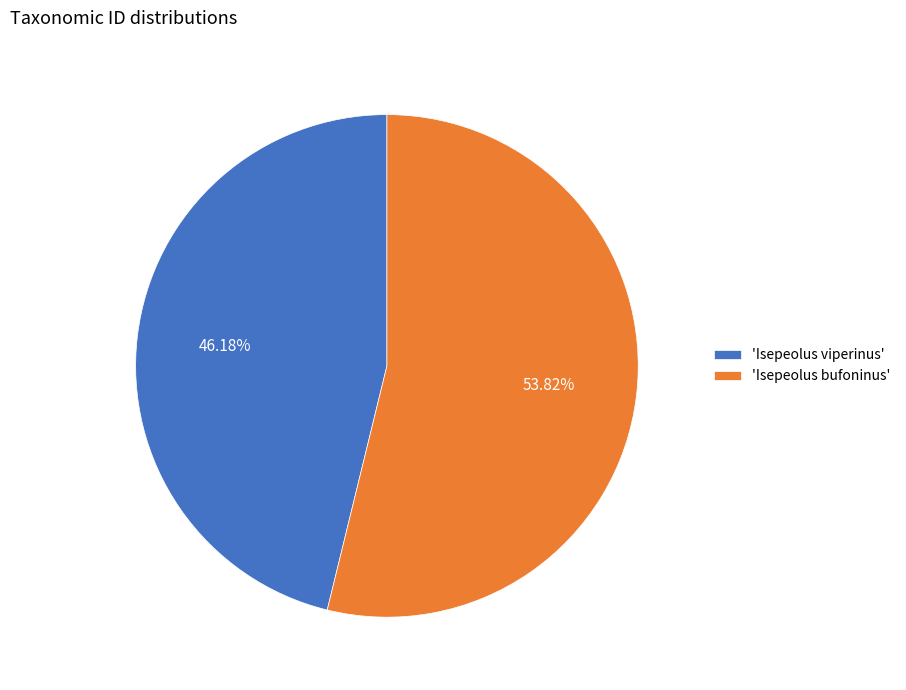

Combined, do 'Isepeolus bufoninus' and 'Isepeolus viperinus' account for over 50%?

Yes